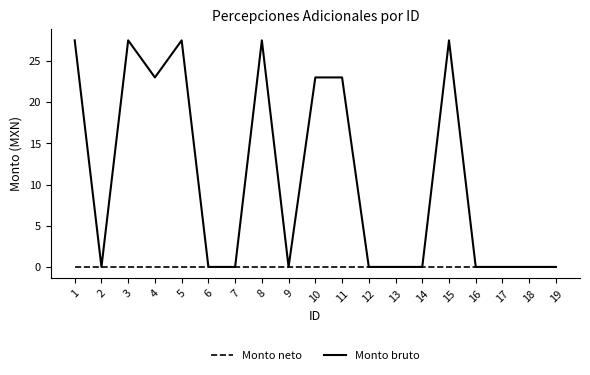

What is the highest value of the Monto bruto series?

27.5